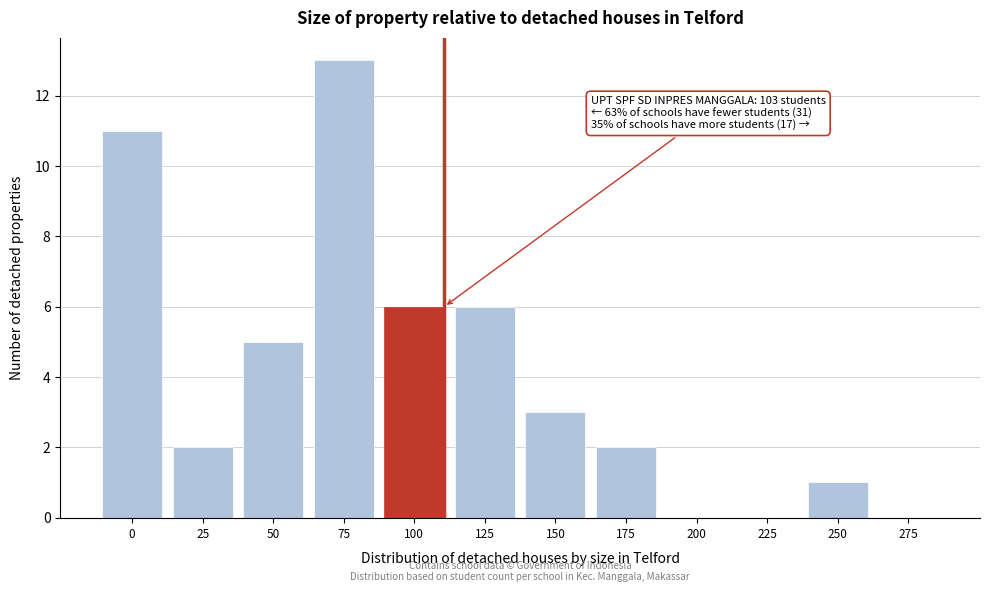

Reading right to left, transcribe all the data shown in this chart.

275=0	250=1	225=0	200=0	175=2	150=3	125=6	100=6	75=13	50=5	25=2	0=11